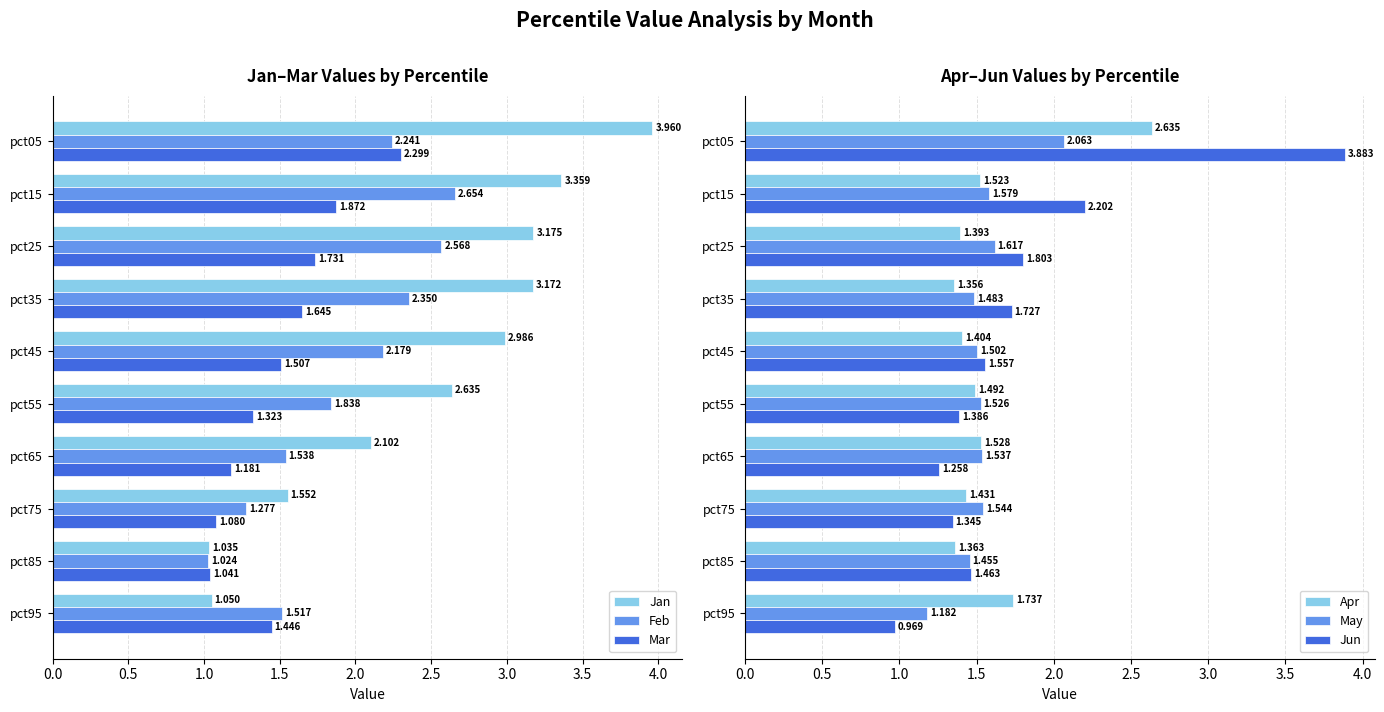

How many values in the Feb series exceed 2?

5